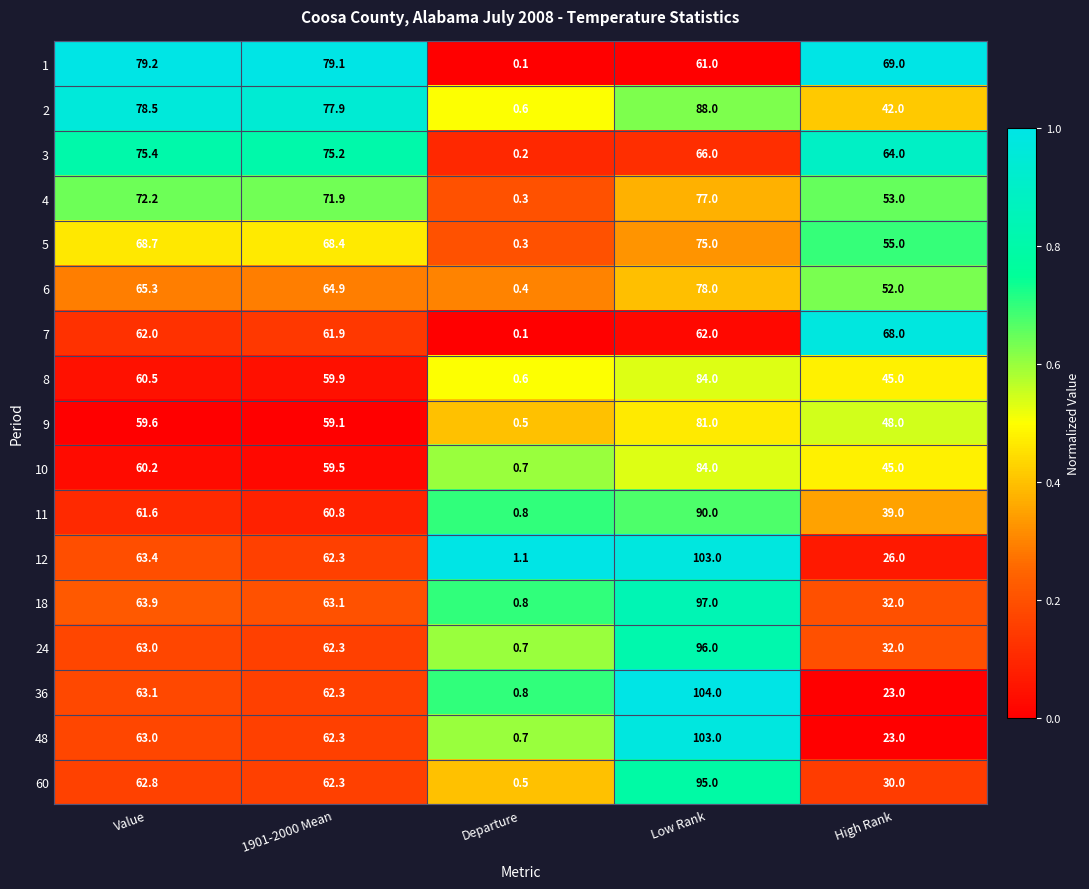

How many data points does each series have?

5